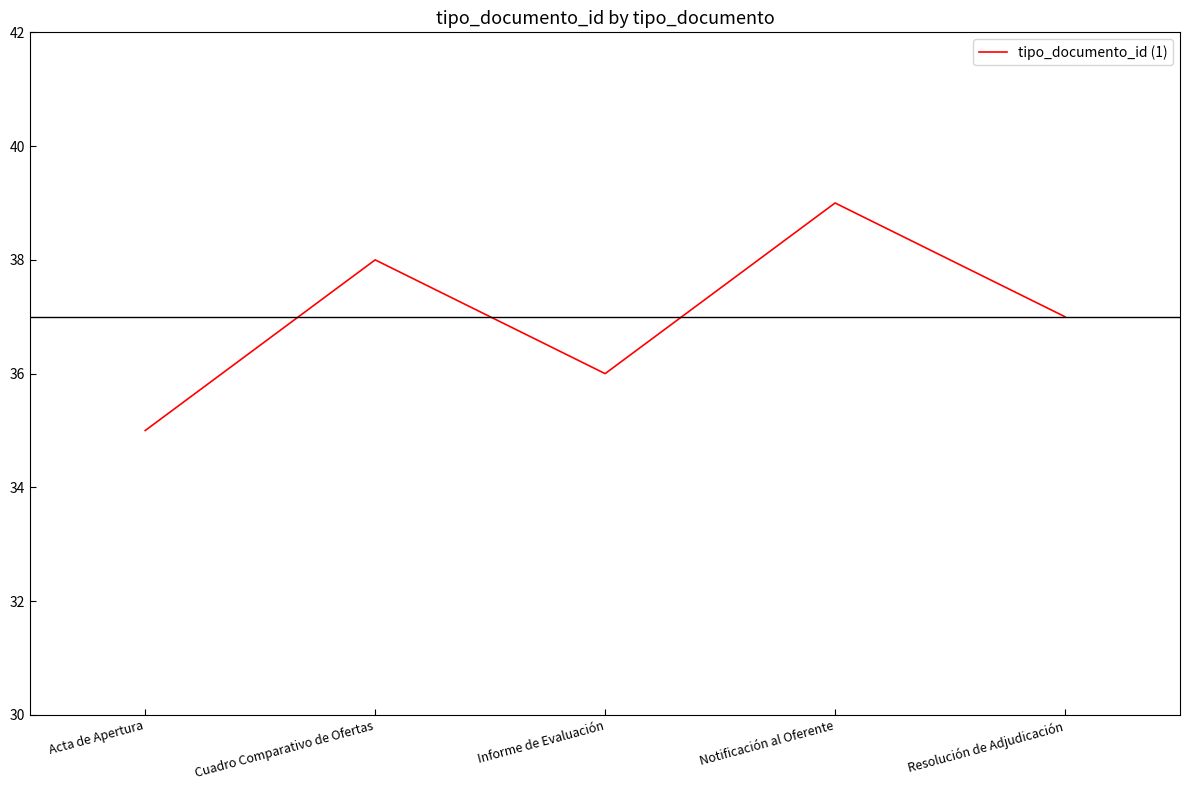

Does the chart have visible grid lines?

No